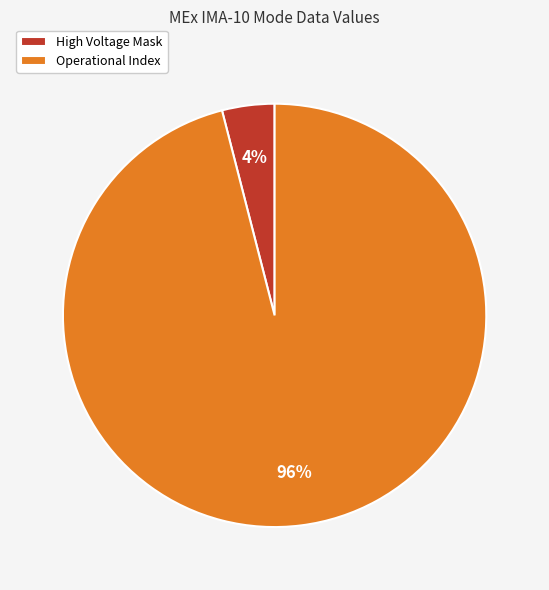

The Operational Index slice represents 96% of the pie. True or false?

True